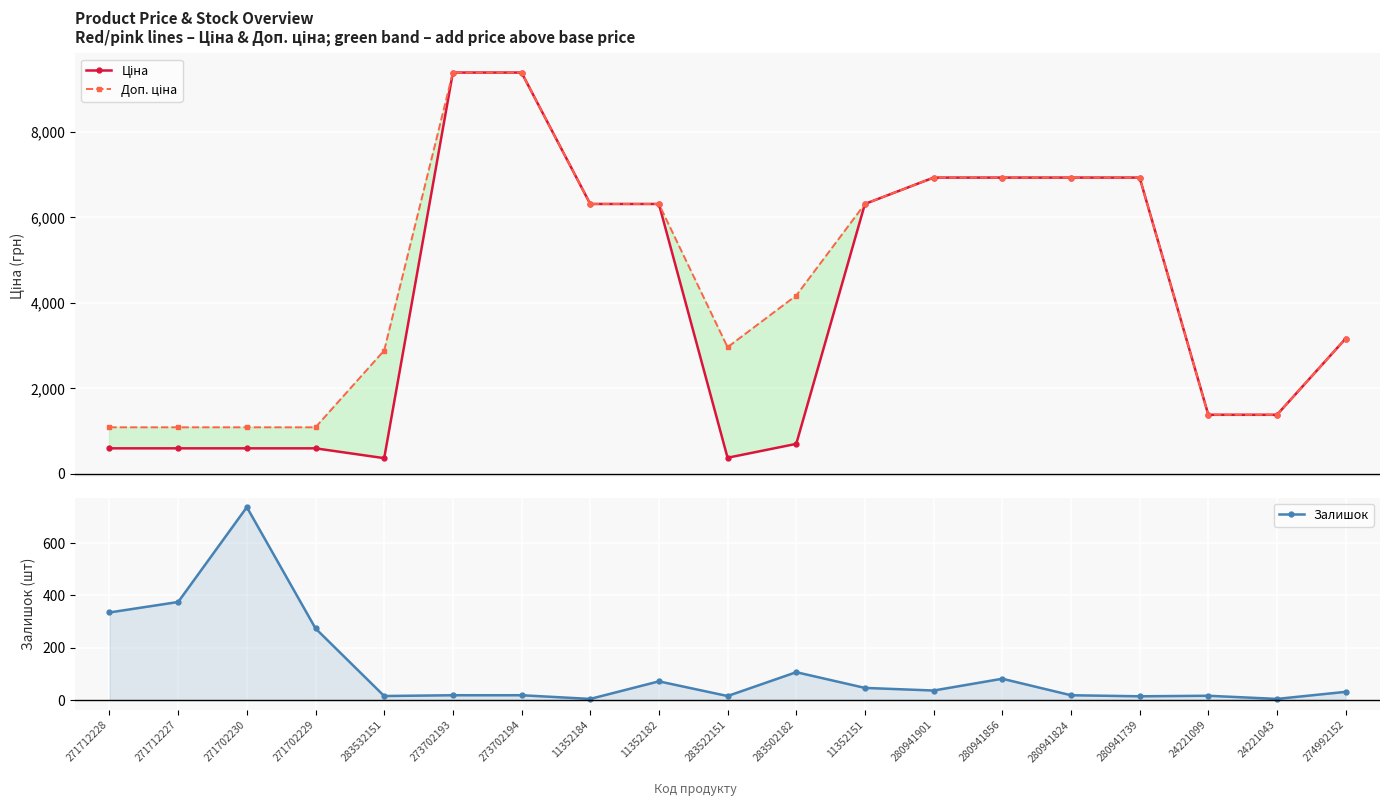

How many values in the Доп. ціна series are below 4165?

9